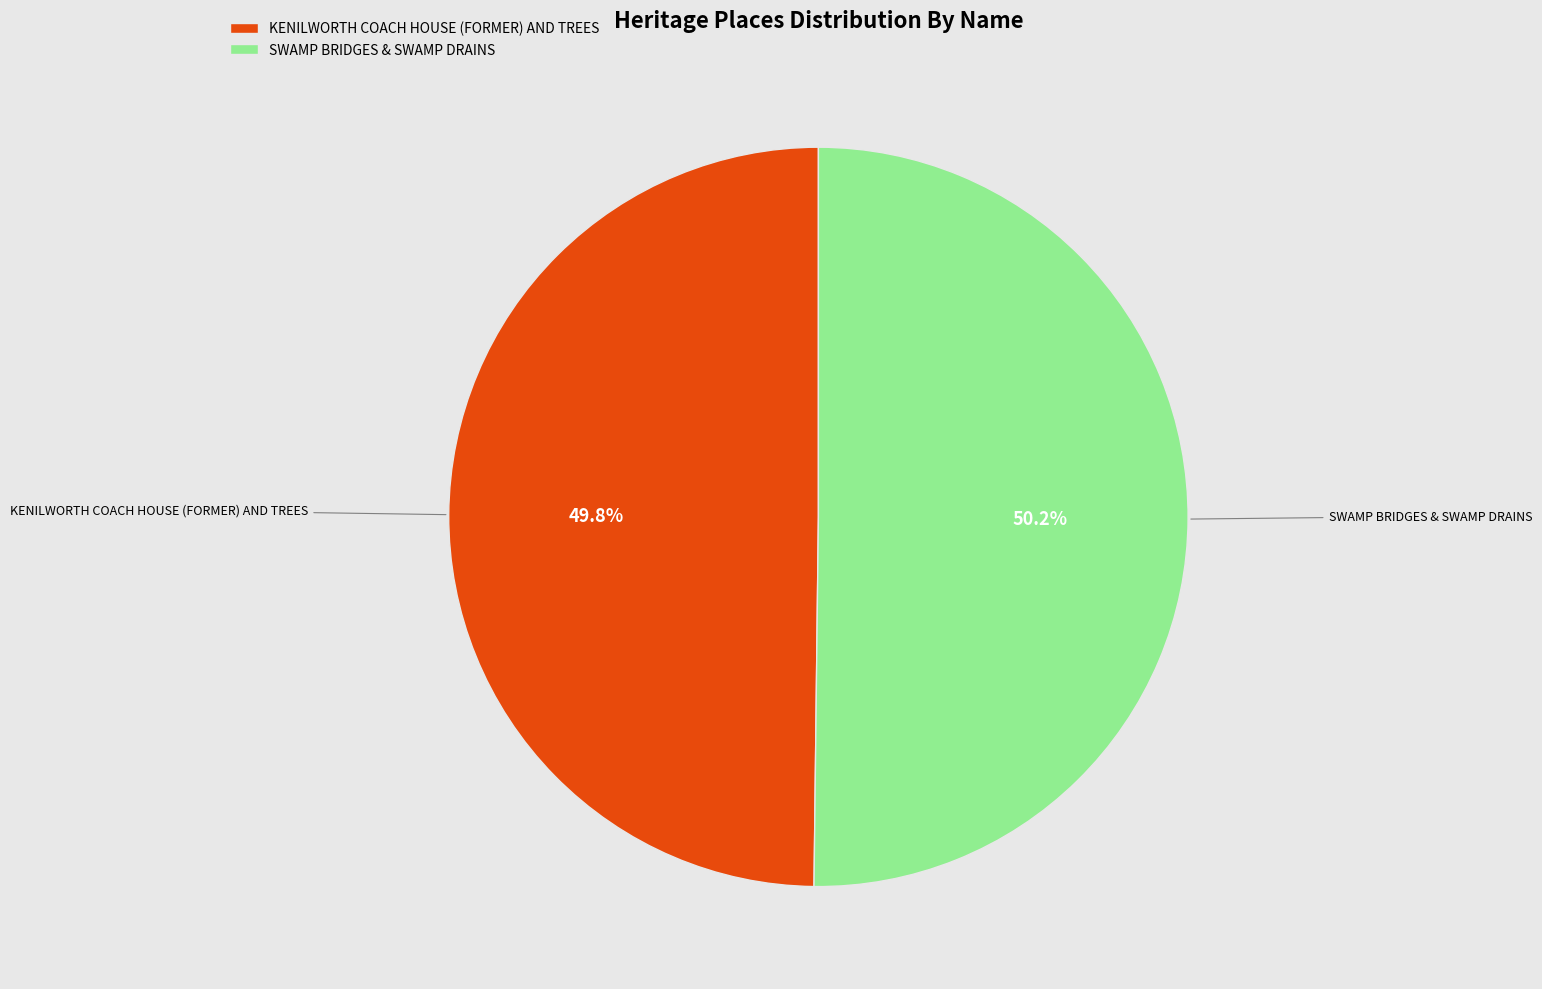

What is the total percentage of KENILWORTH COACH HOUSE (FORMER) AND TREES and SWAMP BRIDGES & SWAMP DRAINS?

100.0%